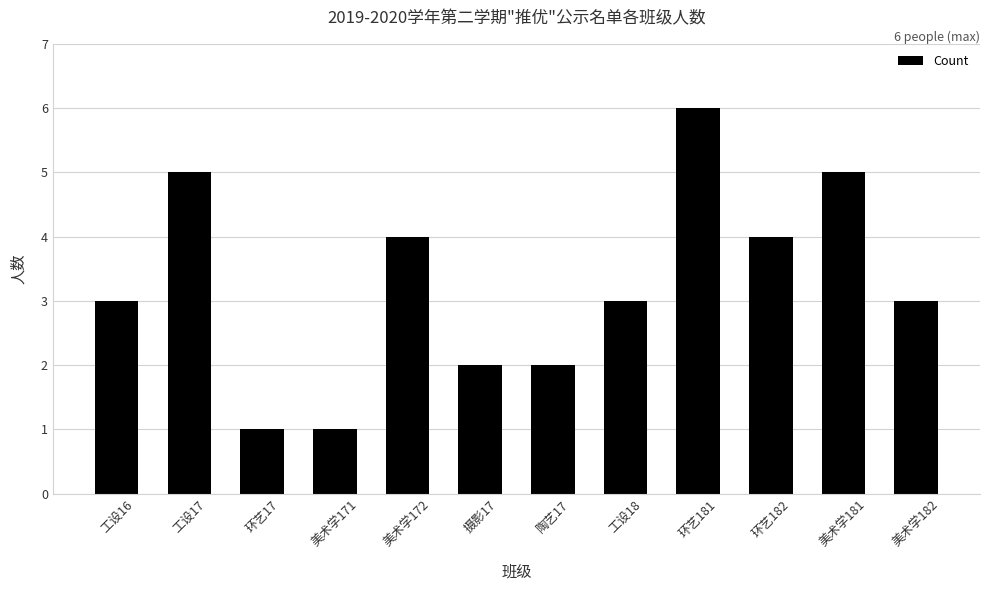

What is the value of the 3rd bar from the left?

1